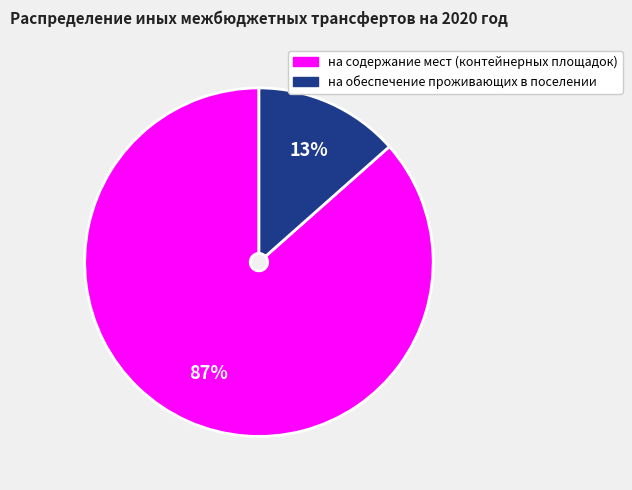

Is there a majority slice in this chart?

Yes